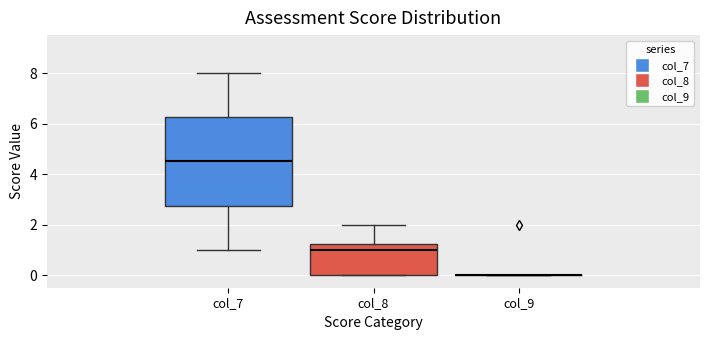

Reading left to right, transcribe this box plot: for each box, give where its median line is, the range the box spans, and where its two whiskers end, as read against the y-axis. The values are not printed on the chart, so give them approximately, as read against the axis.

col_7: median 4.6, box 2.8 to 6.2, whiskers 1.0 to 8.0
col_8: median 1.0, box 0.0 to 1.2, whiskers 0.0 to 2.0
col_9: box collapsed to a line at 0.0, whiskers 0.0 to 0.0